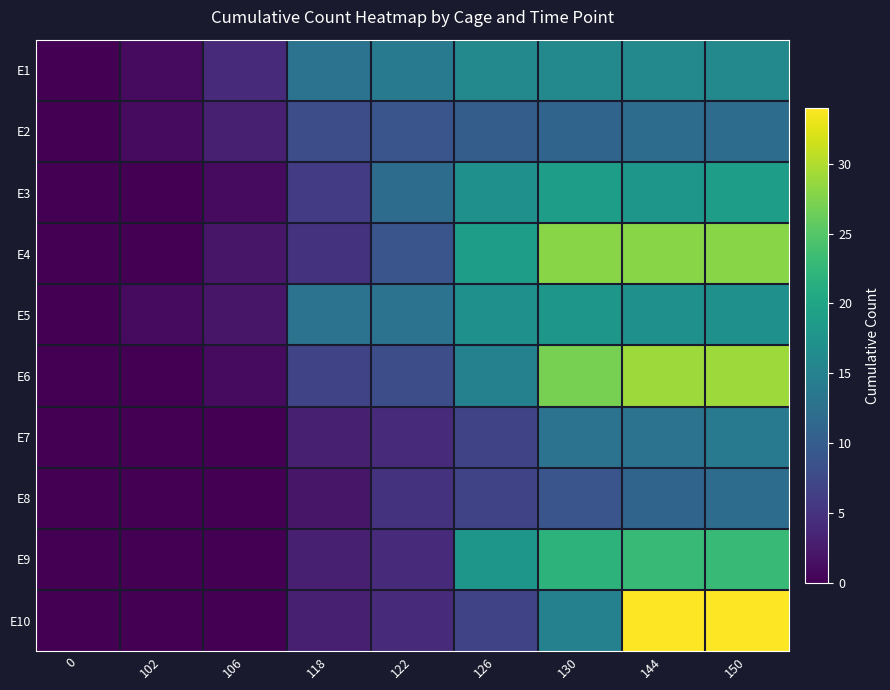

Rank the series at 106 from lowest to highest value.

E7, E8, E9, E10, E3, E6, E4, E5, E2, E1